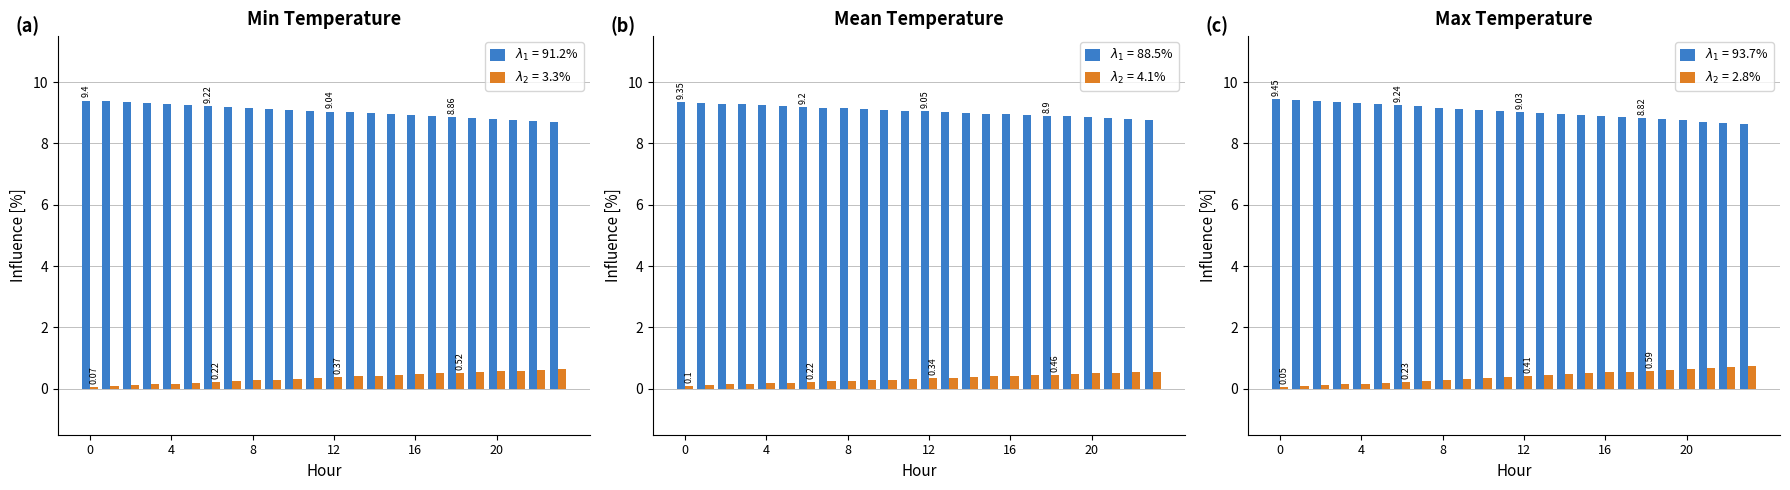

How many groups of bars are there?

24